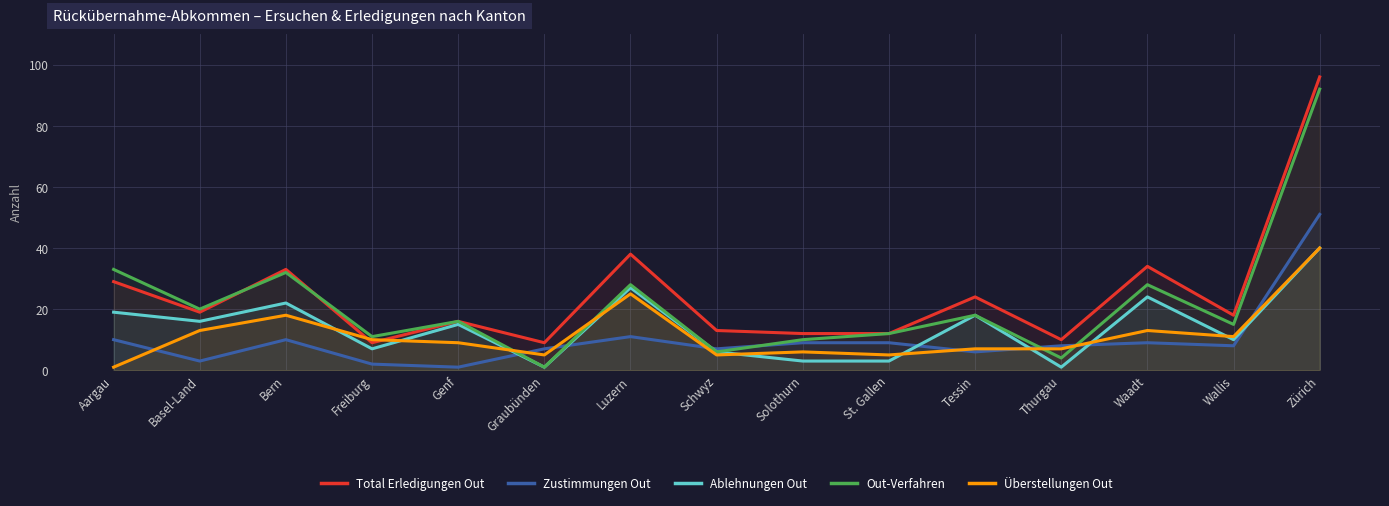

Which series has the widest spread of values?

Out-Verfahren